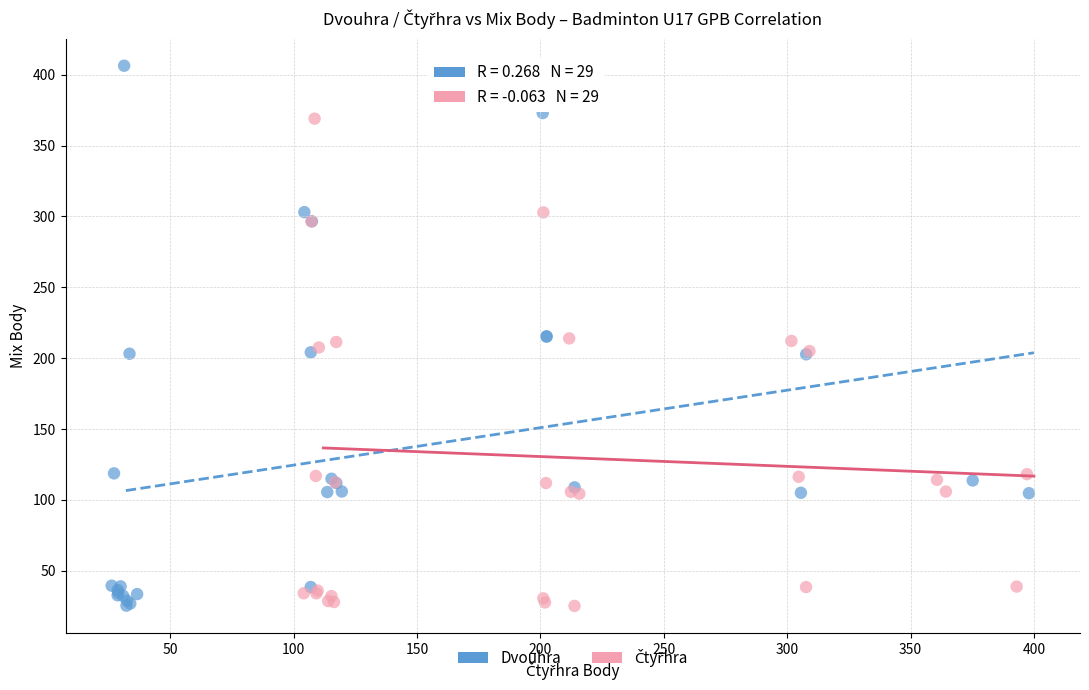

Which series has the widest spread of Y values?

Dvouhra